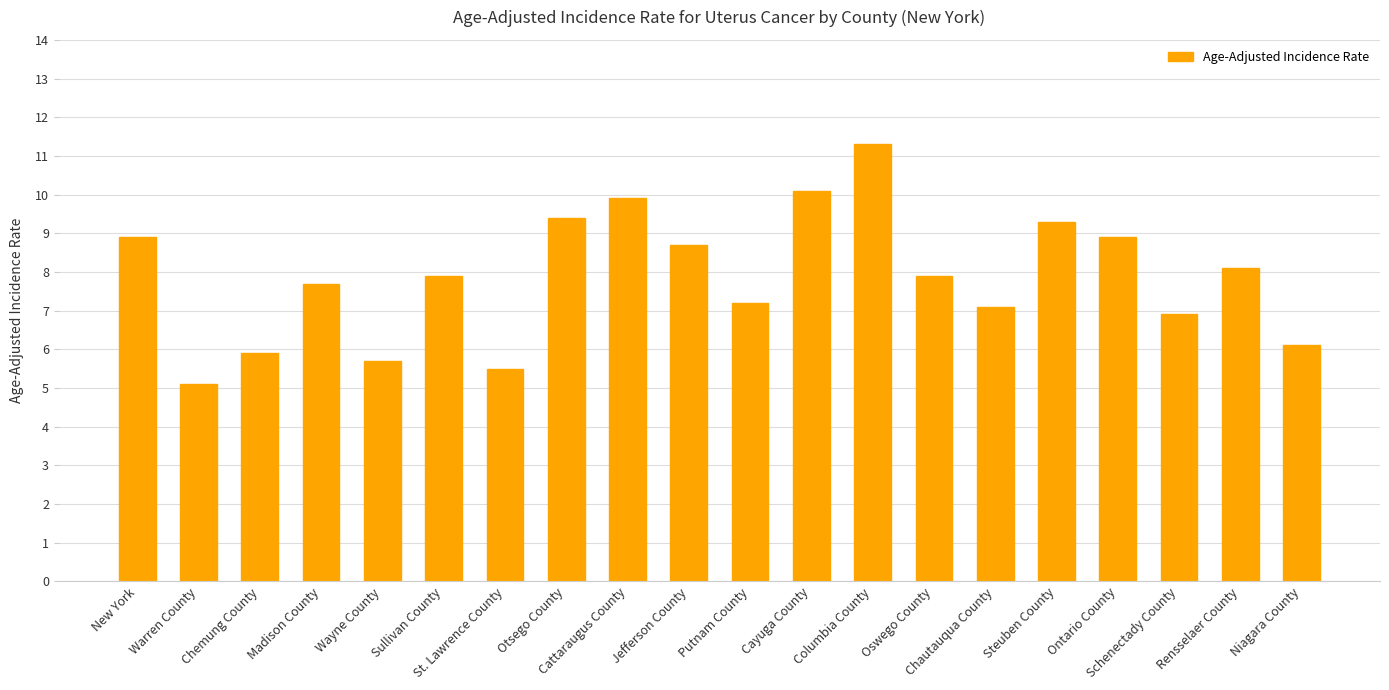

What is the difference between the second highest and minimum values?

5.0